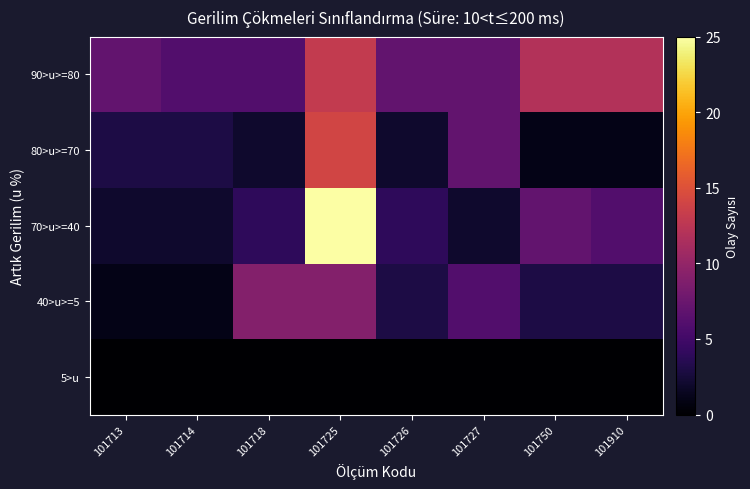

At how many categories does at least one series exceed 6?

7